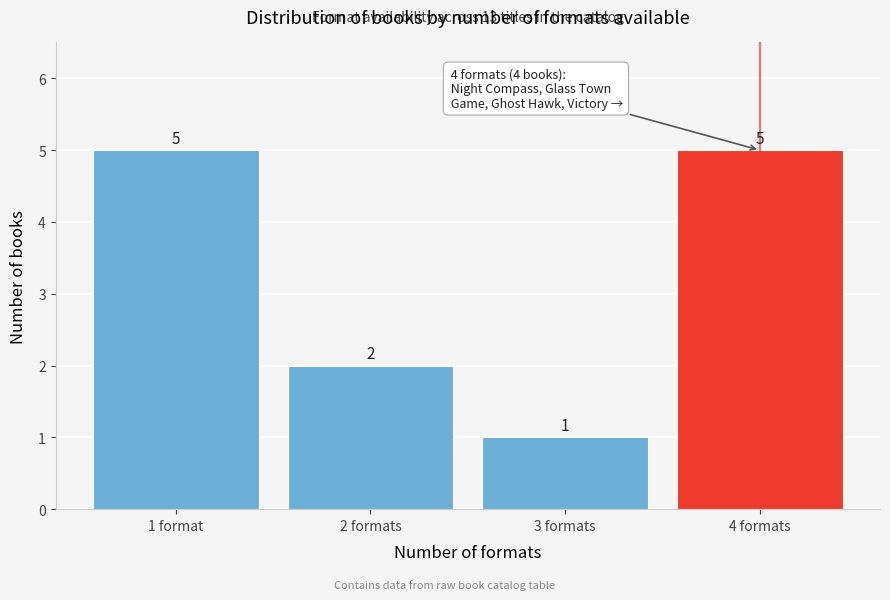

Reading left to right, extract all data points from this chart.

1 format=5	2 formats=2	3 formats=1	4 formats=5